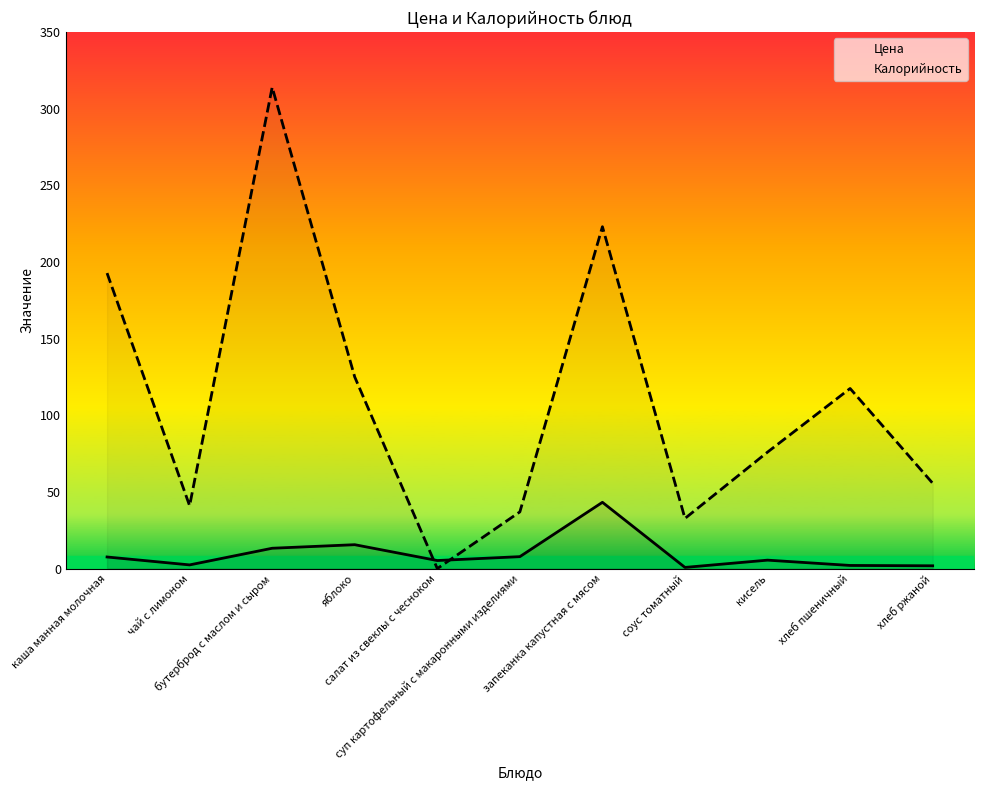

How many interior local peaks does the Цена series have?

3